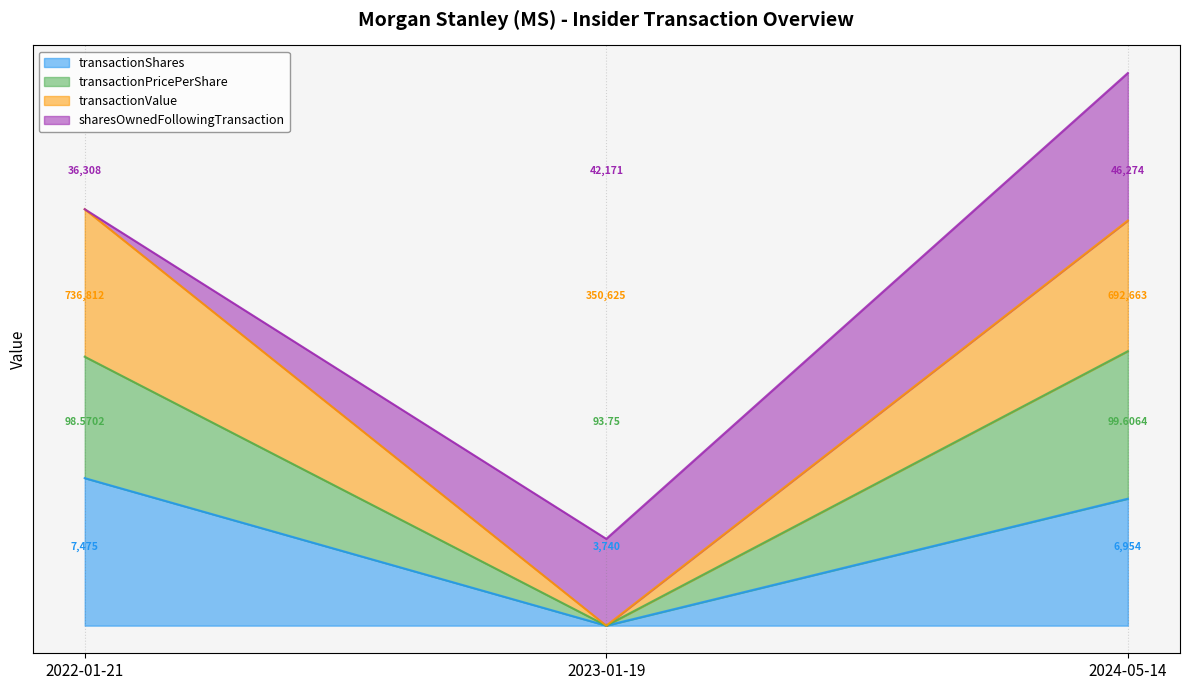

What are all the series names shown in the legend?

transactionShares, transactionPricePerShare, transactionValue, sharesOwnedFollowingTransaction